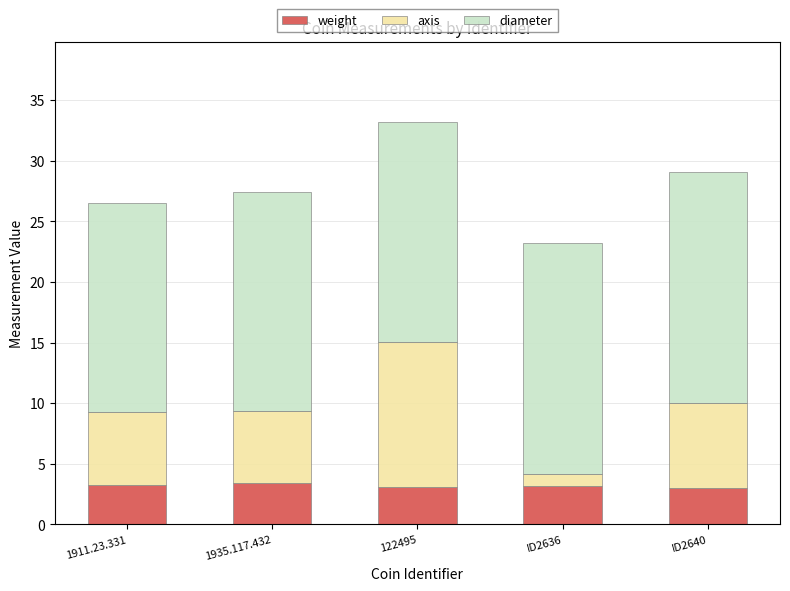

Is it true that weight equals 3.1 at 122495?

True